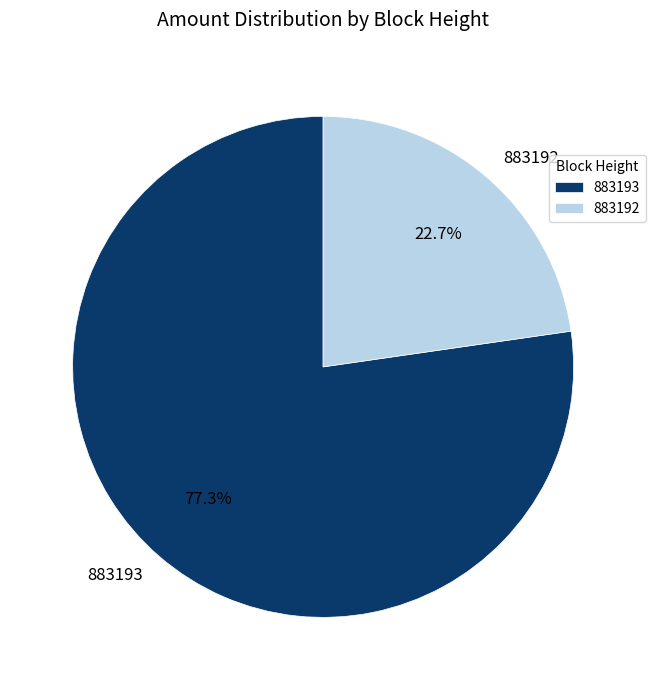

Is there any slice that represents more than half of the pie?

Yes